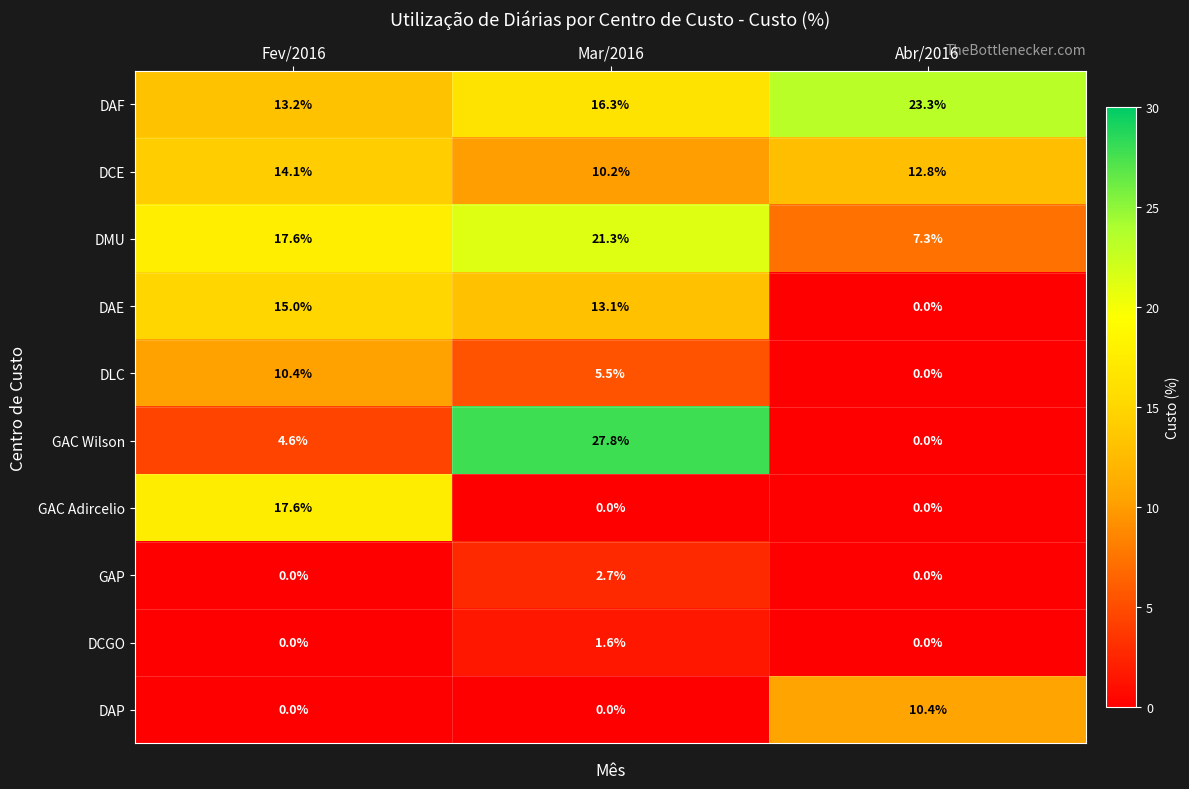

Count the number of categories in the chart.

3